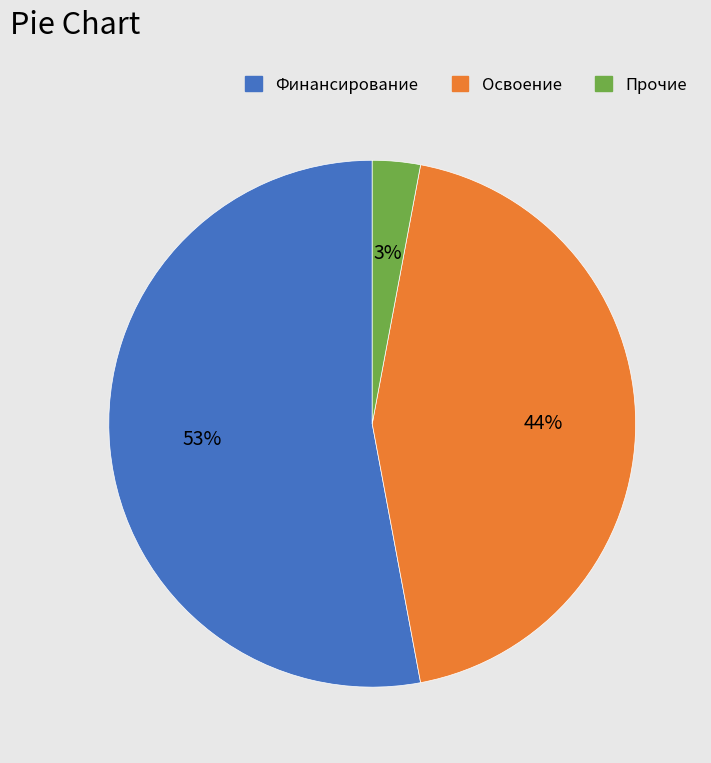

Is there a majority slice in this chart?

Yes